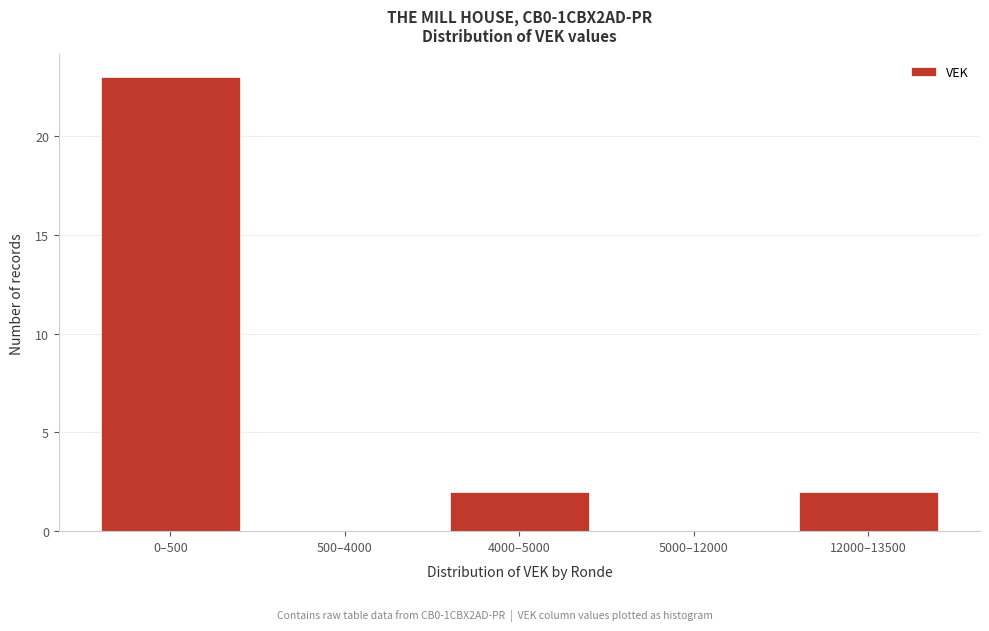

Reading left to right, list all the values displayed in this chart.

0–500=23	500–4000=0	4000–5000=2	5000–12000=0	12000–13500=2